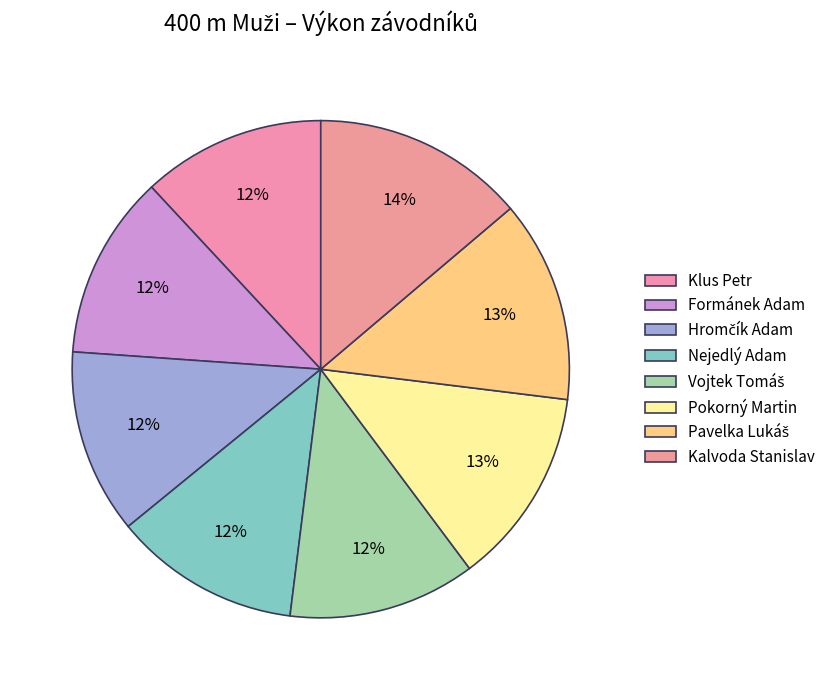

How many segments does this pie chart have?

8